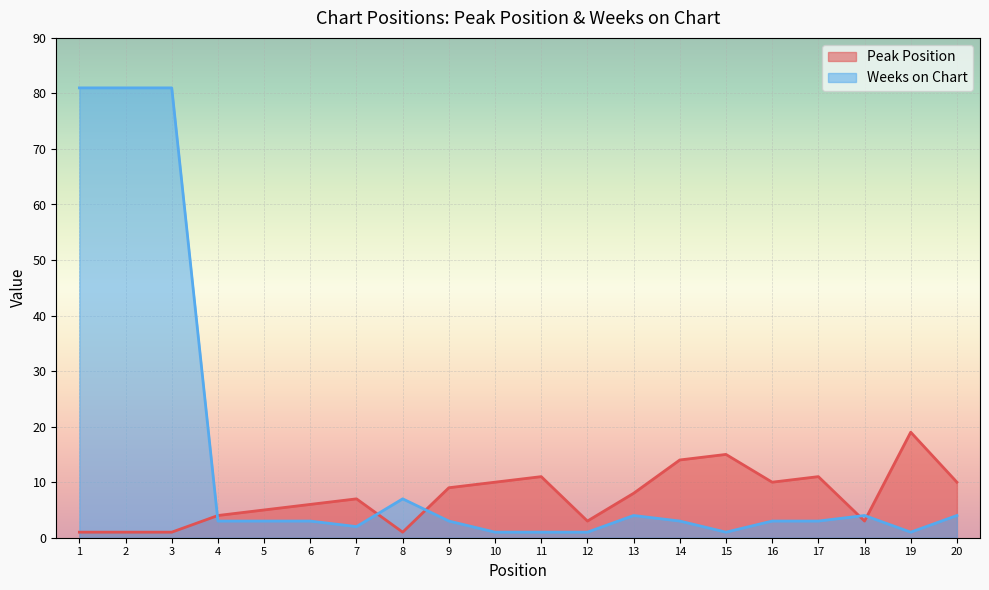

What is the average value of the Weeks on Chart series?

14